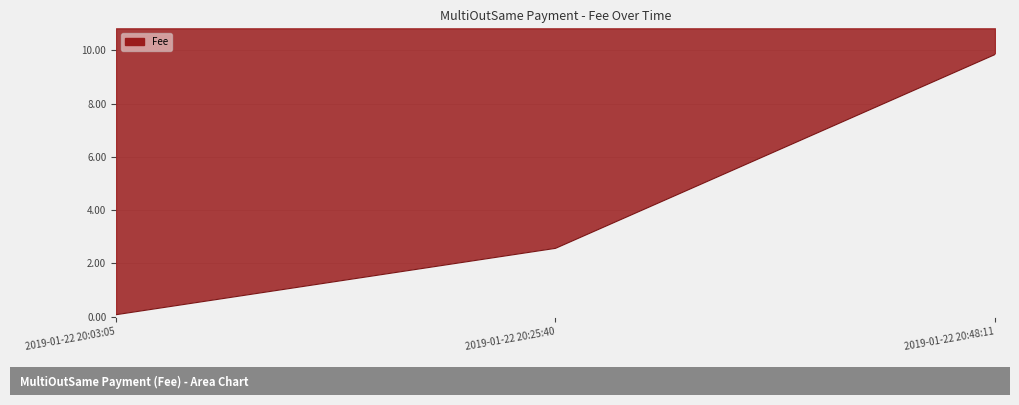

List the labels in order of value, largest first.

2019-01-22 20:48:11, 2019-01-22 20:25:40, 2019-01-22 20:03:05